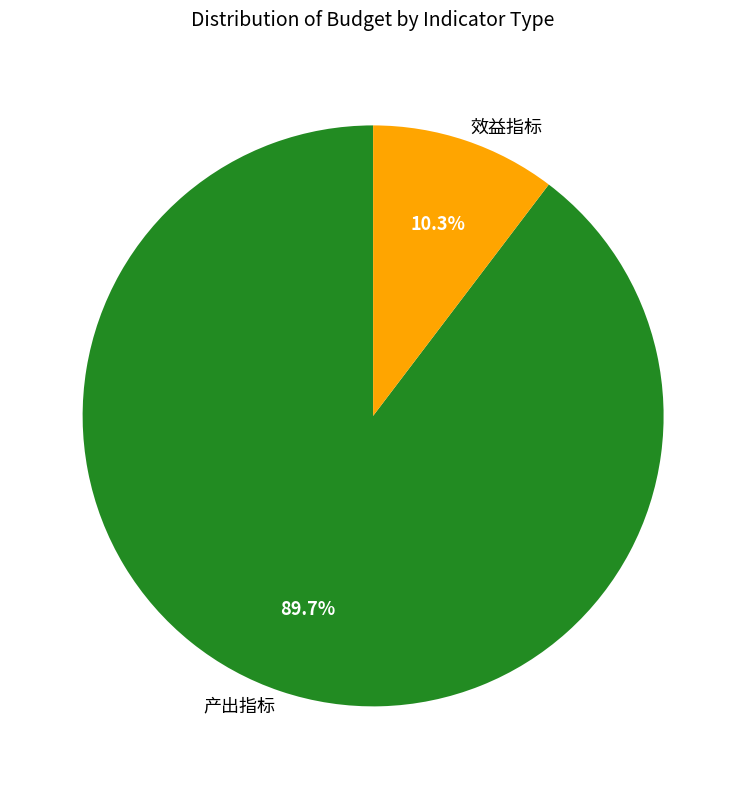

To the nearest percent, what is the combined percentage of 效益指标 and 产出指标?

100%